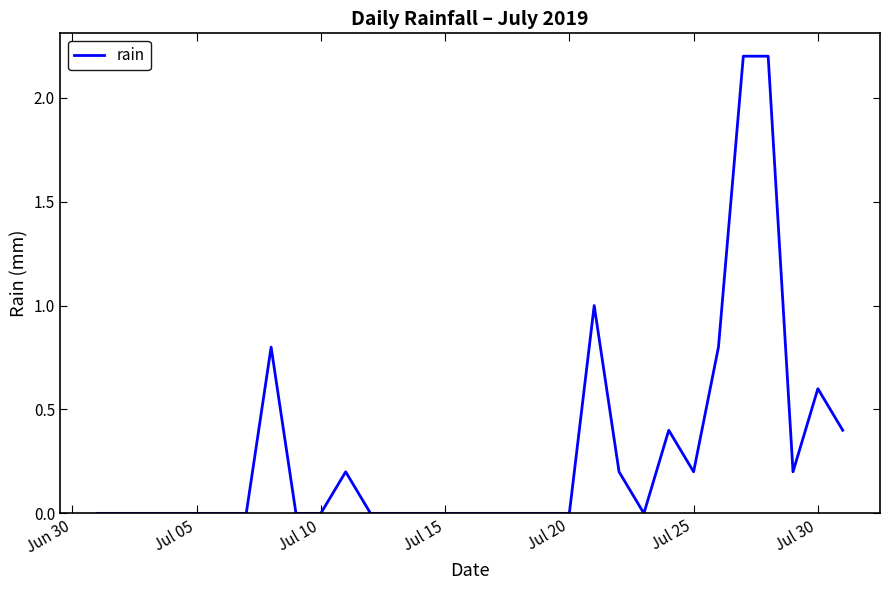

What is the average value?

0.3